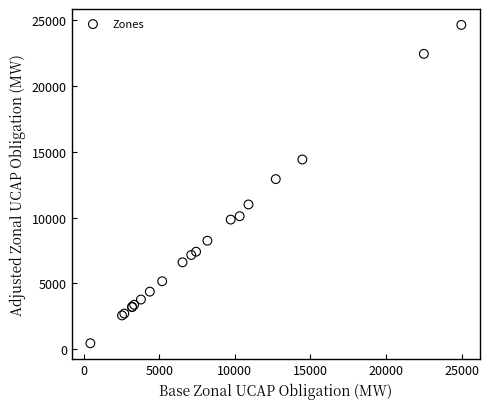

What Y value in the scatter plot is closest to 12556?

12935.6